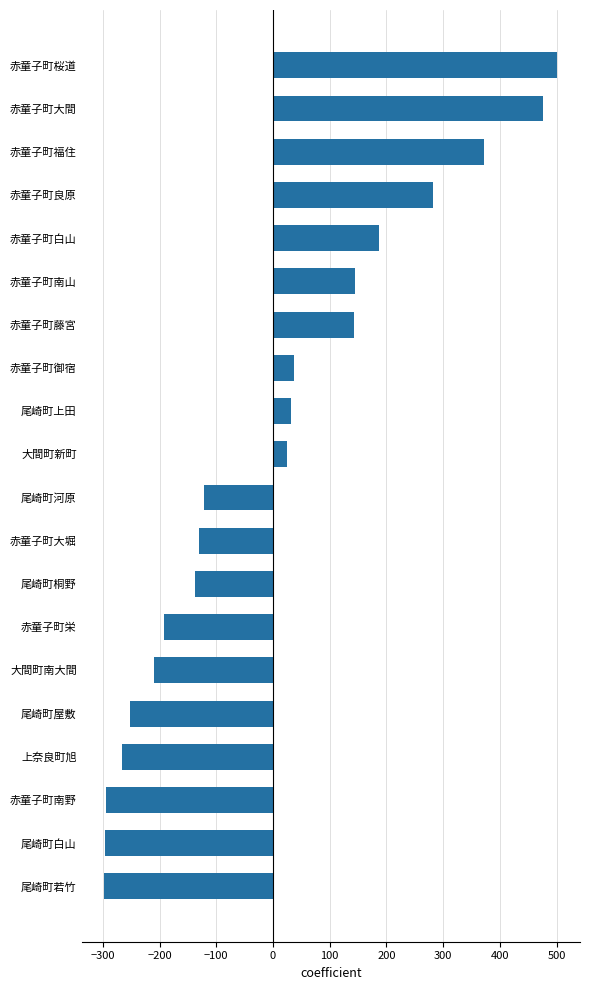

What is the change in value from 赤童子町御宿 to 尾崎町桐野?

-174.0